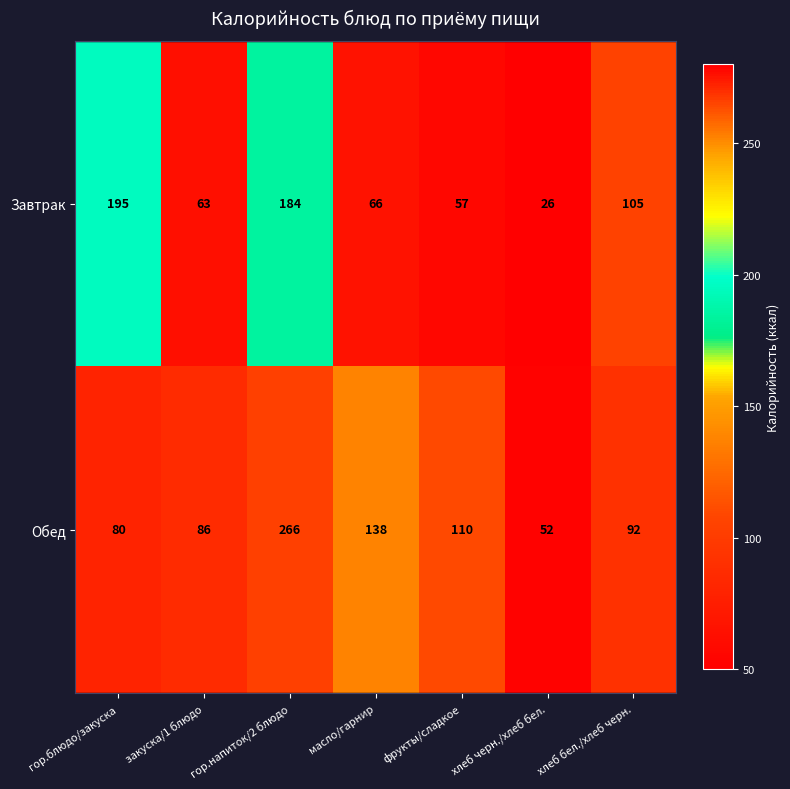

At which category does the chart reach its peak across all series?

гор.напиток/2 блюдо